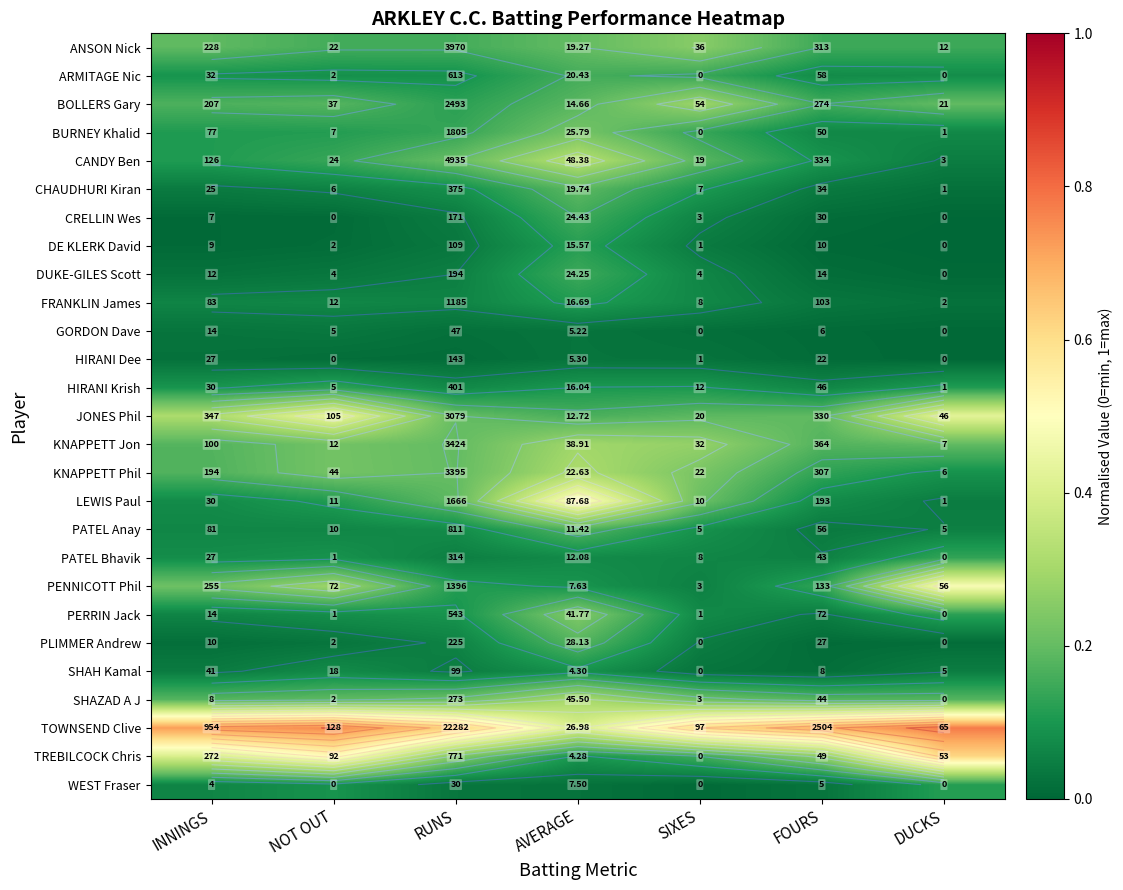

Is the value of KNAPPETT Phil at FOURS greater than the value of HIRANI Dee at FOURS?

Yes